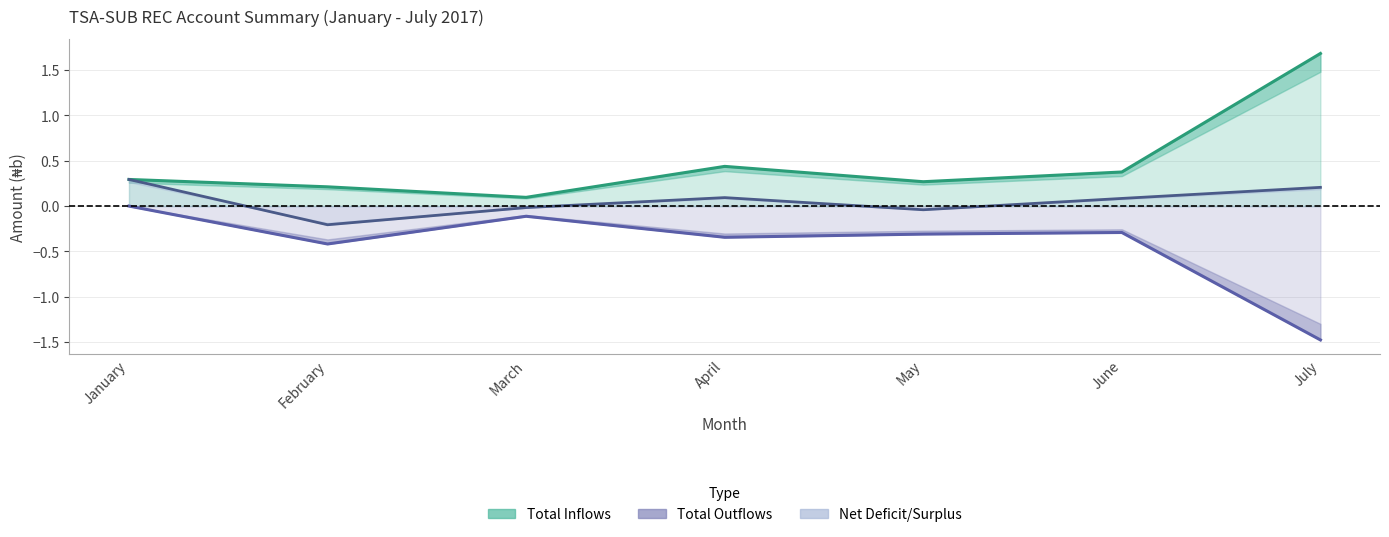

True or false: Total Inflows has a value of 0.2 at January.

False